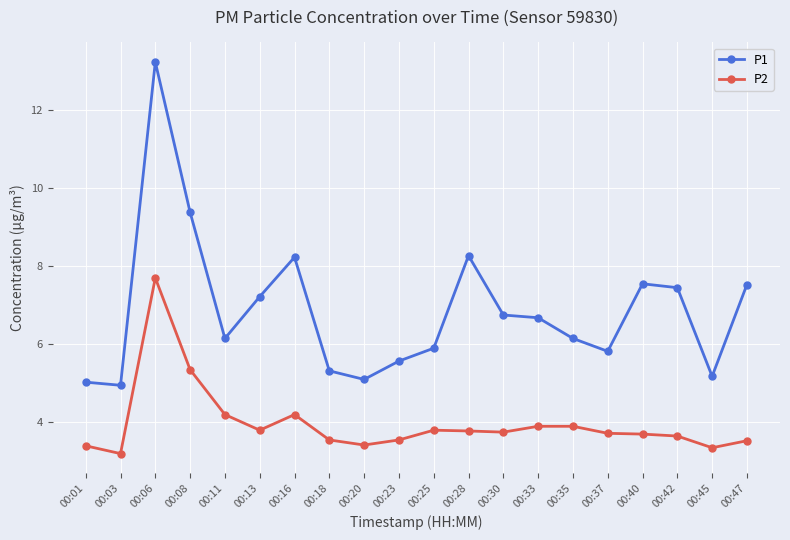

At which category is the sum across all series the highest?

00:06